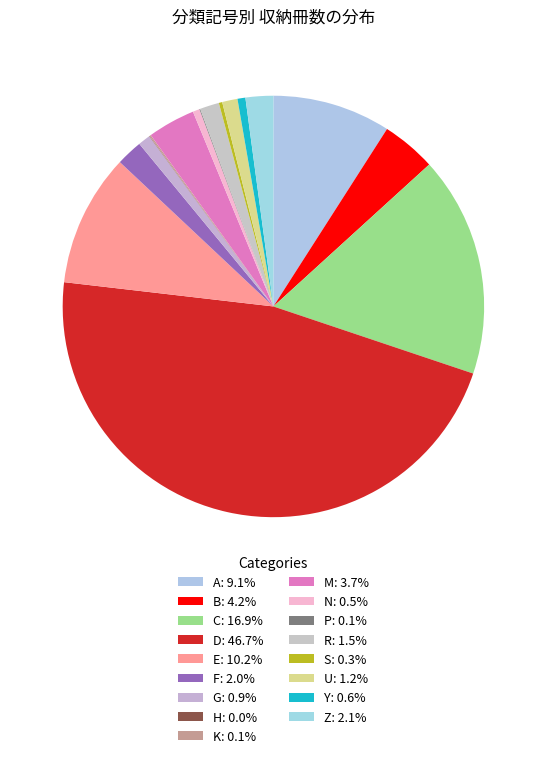

True or false: K accounts for 0% of the total.

True